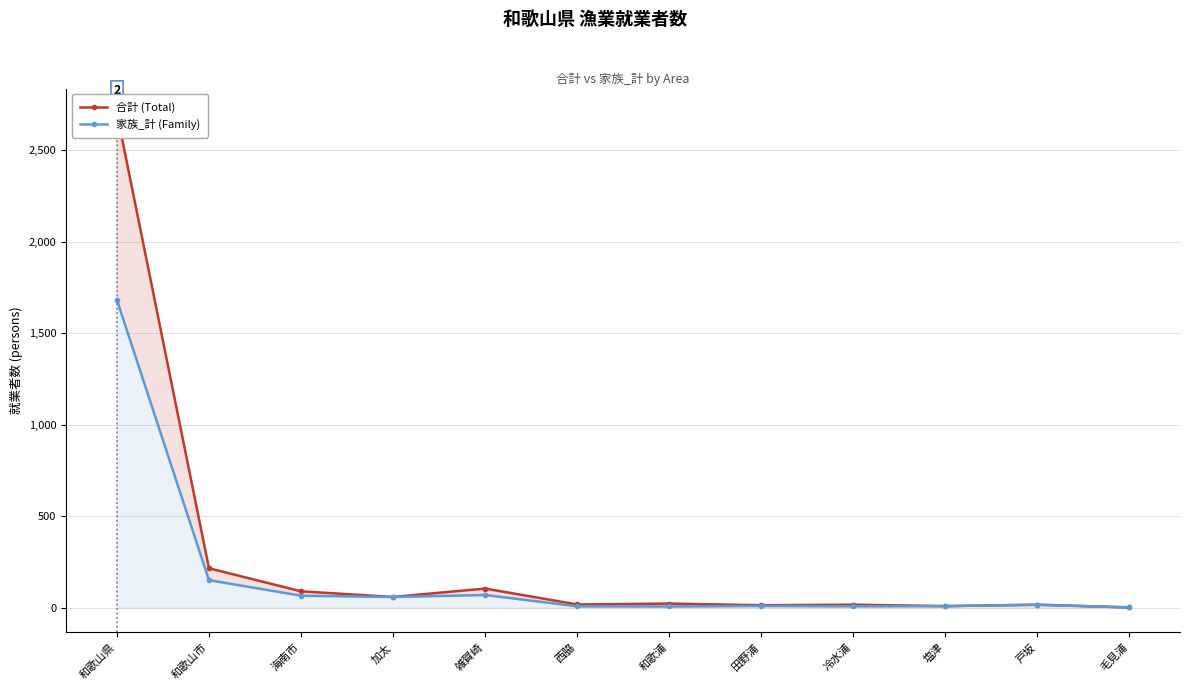

Which label corresponds to the largest value in the chart?

和歌山県